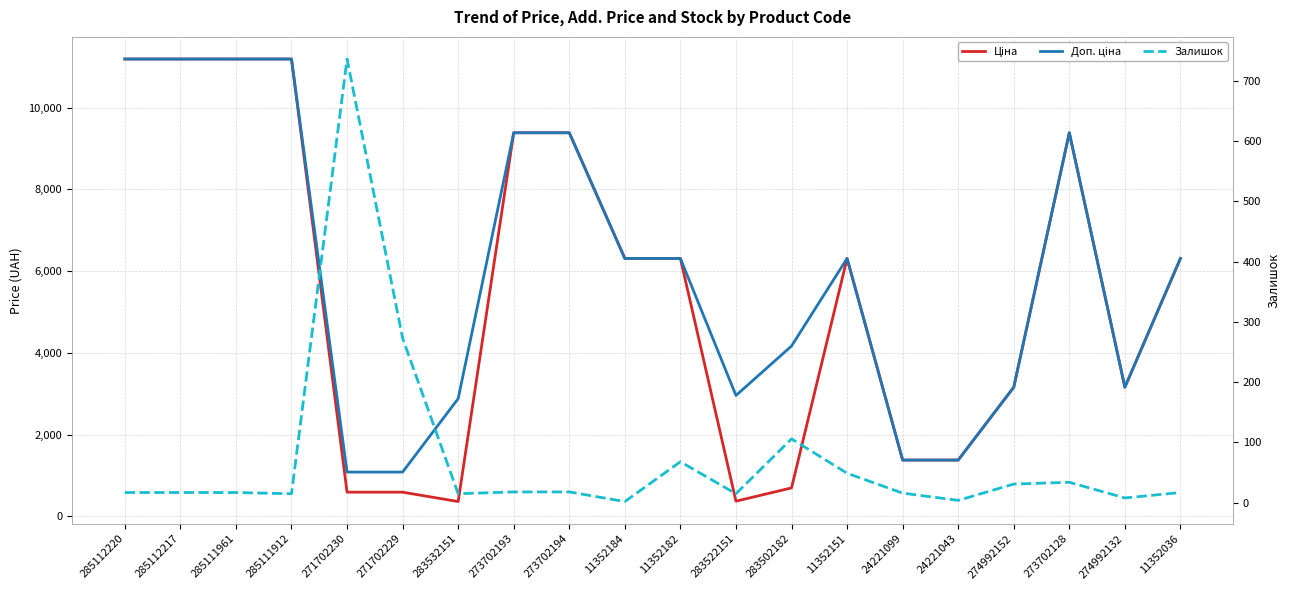

How many interior local peaks does the Залишок series have?

4